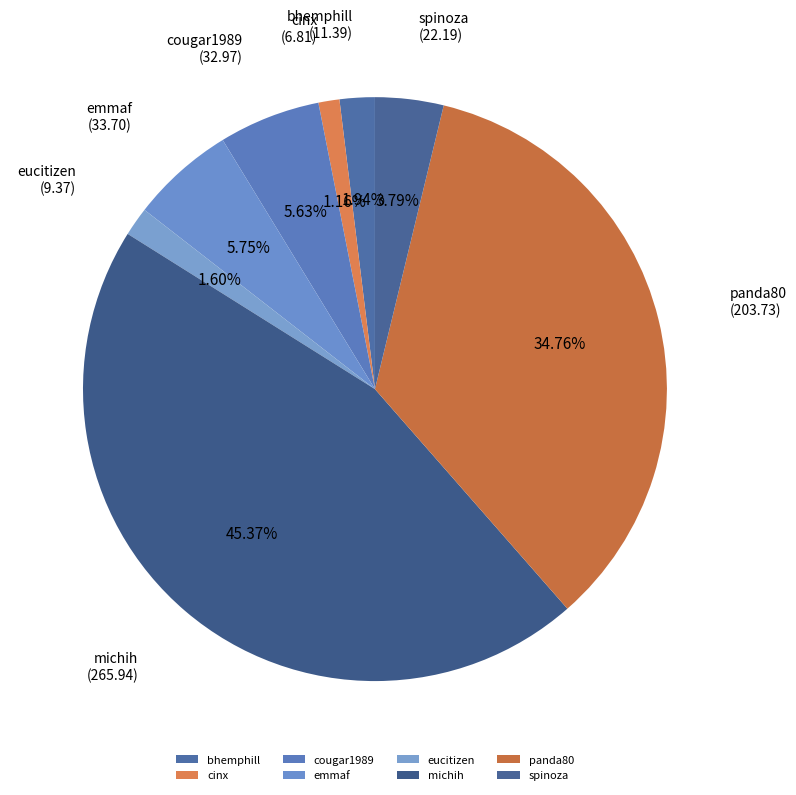

What portion of the pie excludes panda80?

65.2%